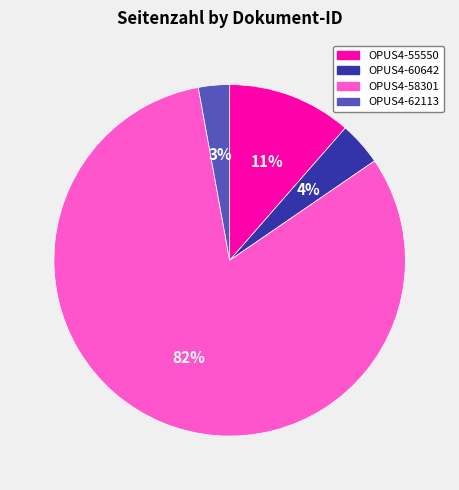

Between OPUS4-62113 and OPUS4-58301, which is larger?

OPUS4-58301